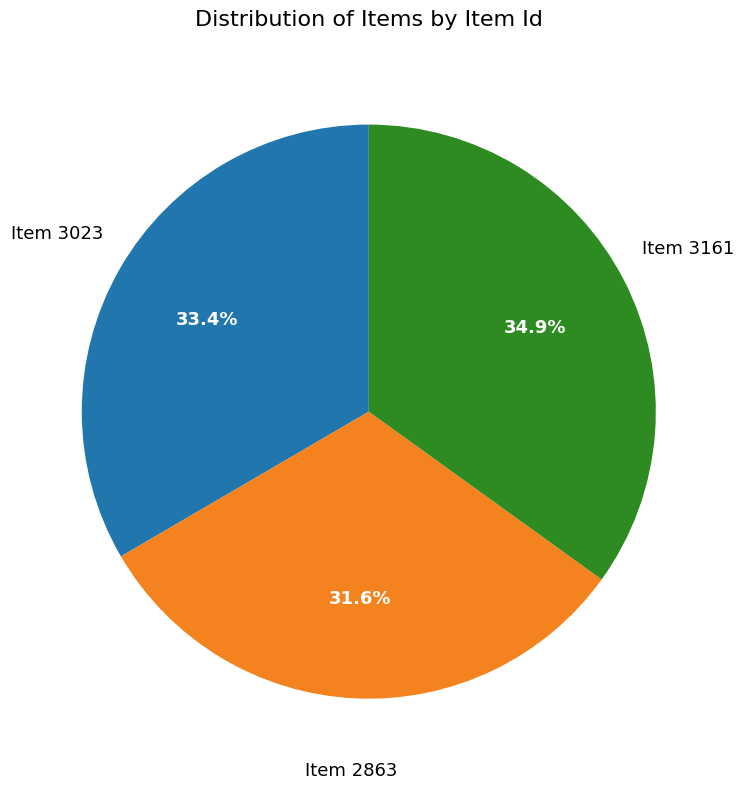

Is there any slice that represents more than half of the pie?

No